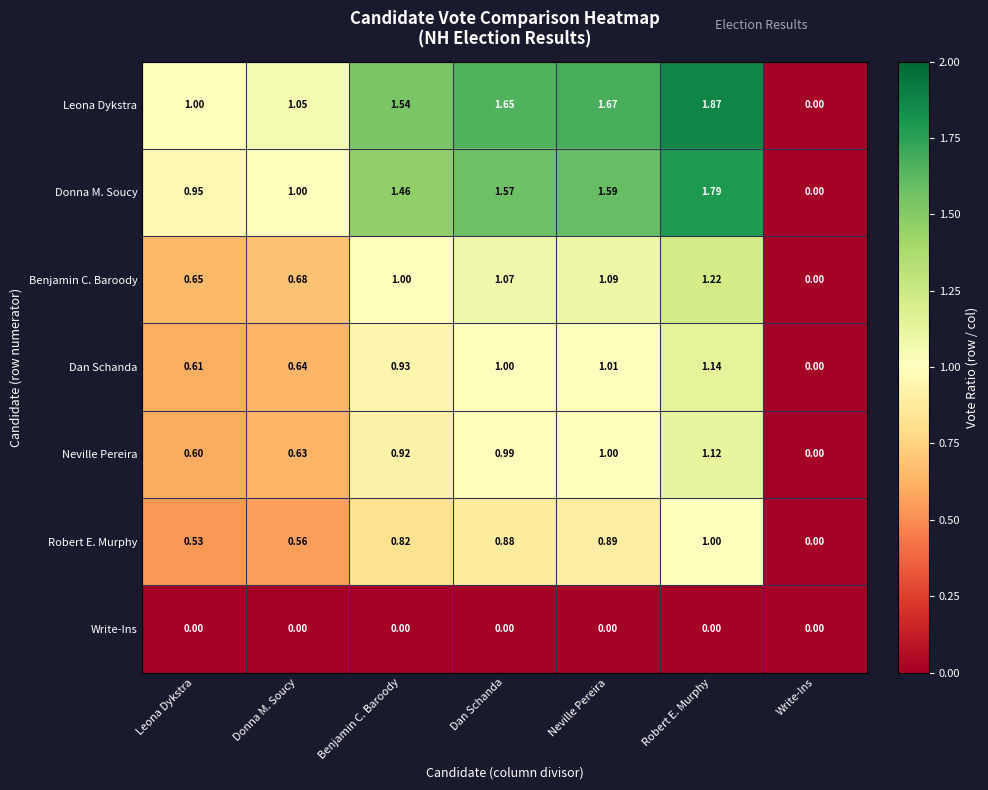

List the series in order of their peak value, lowest first.

Write-Ins, Robert E. Murphy, Neville Pereira, Dan Schanda, Benjamin C. Baroody, Donna M. Soucy, Leona Dykstra